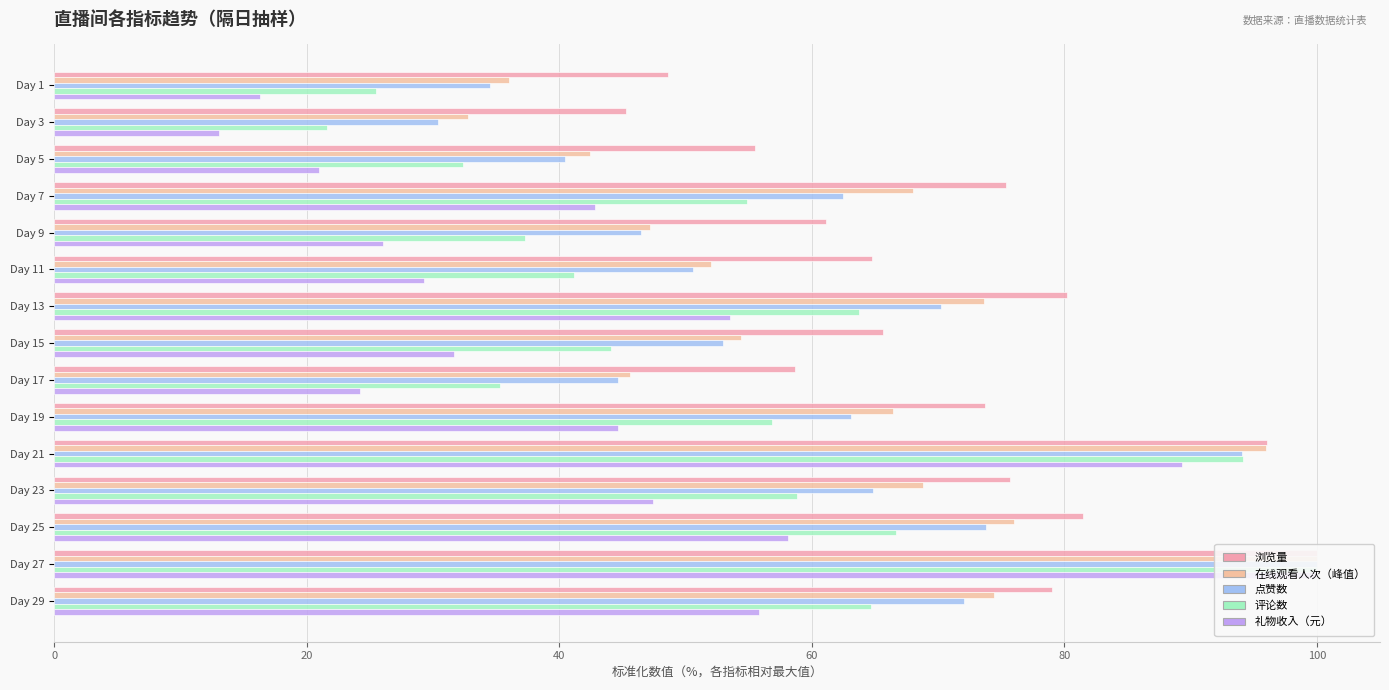

True or false: 点赞数 has a value of 68.1 at Day 9.

False